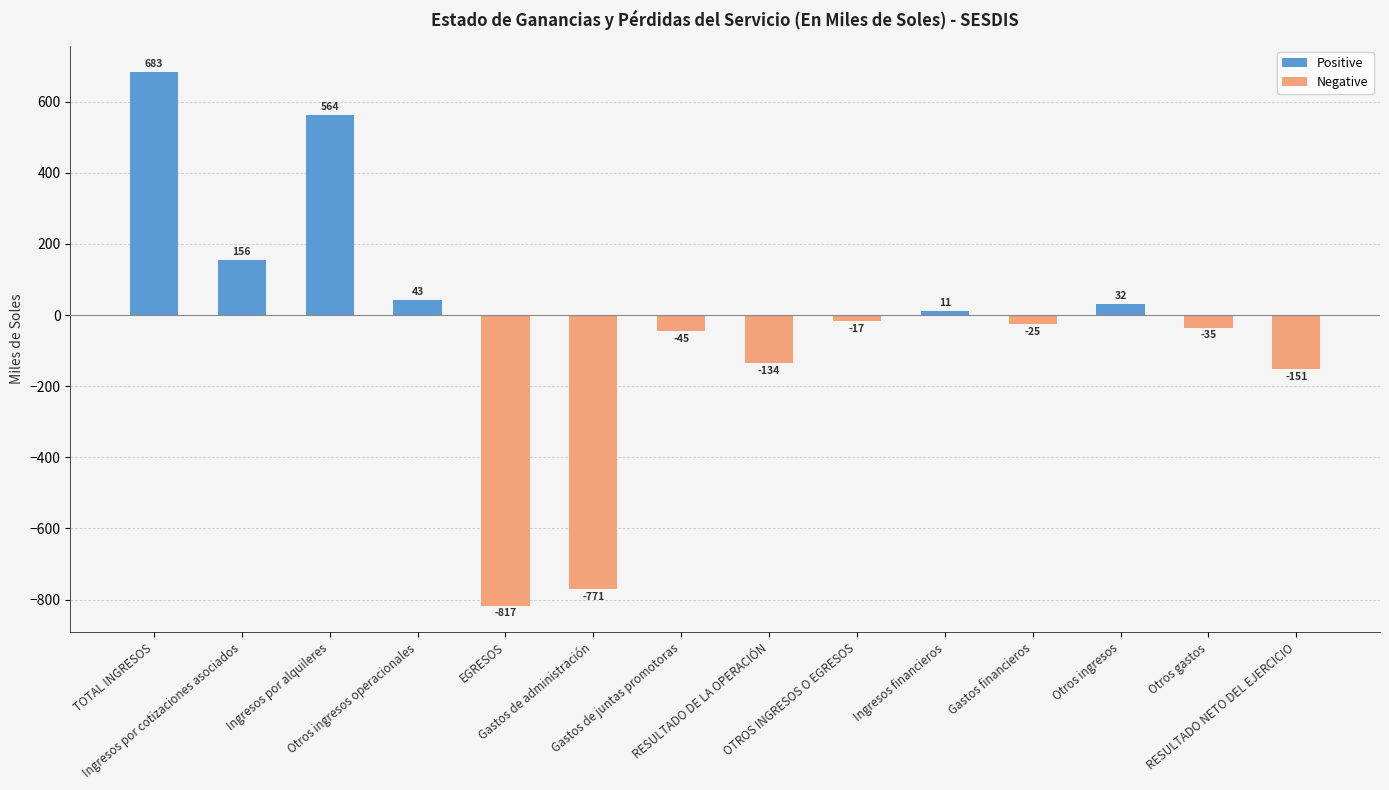

What are all the series names shown in the legend?

Positive, Negative